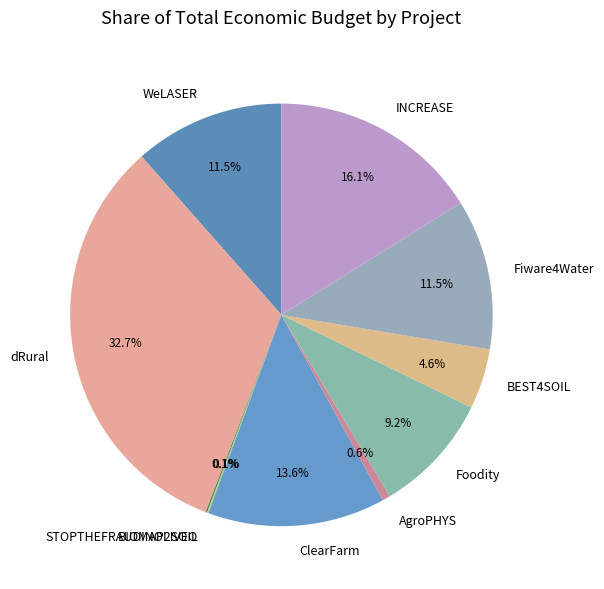

Is there a majority slice in this chart?

No